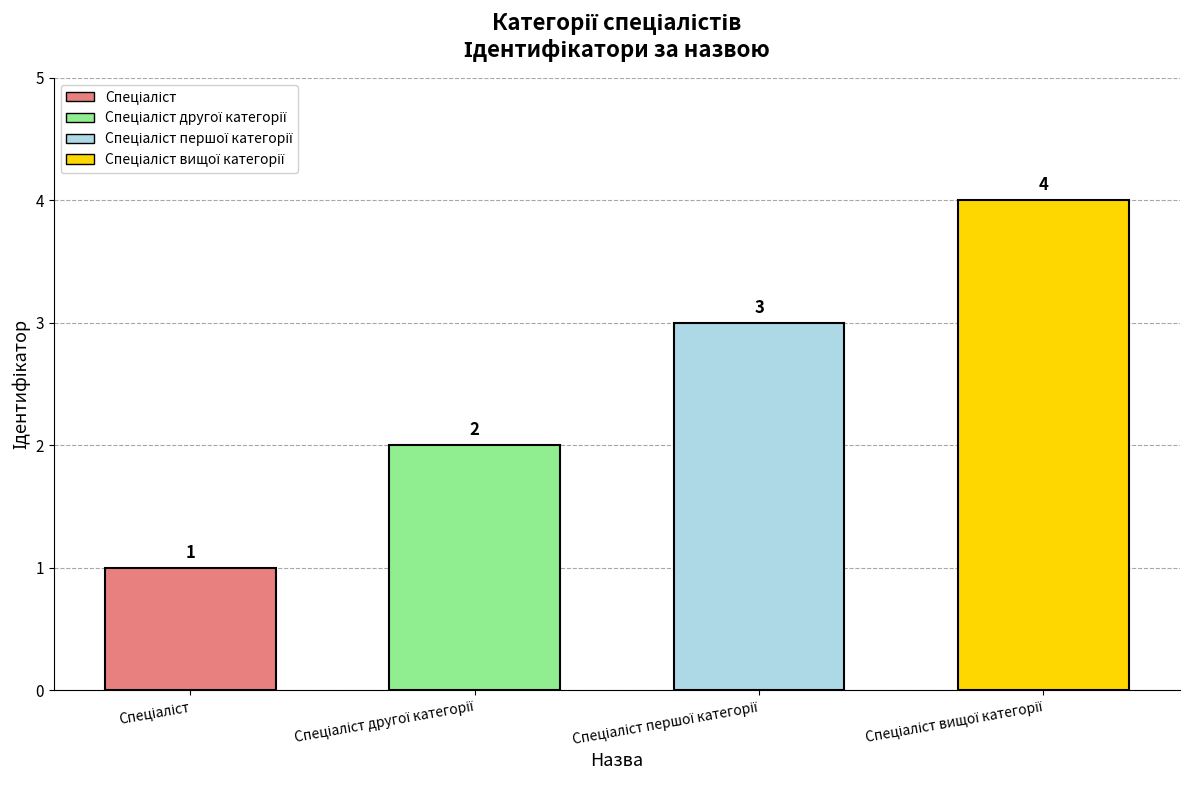

What is the value of the 2nd bar from the left?

2